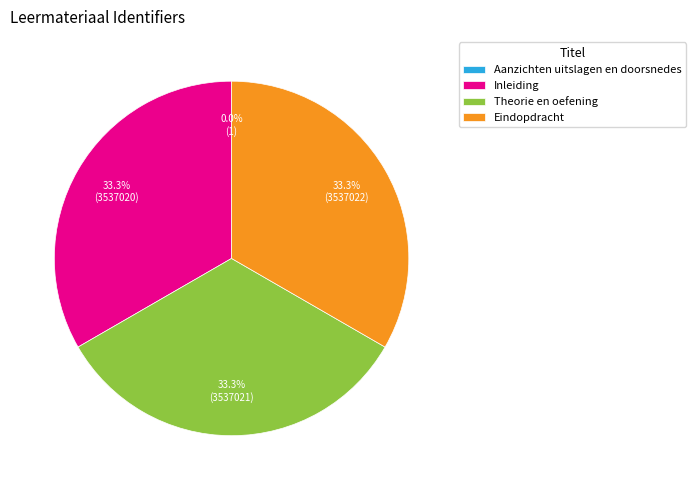

Approximately how many times larger is the value at Theorie en oefening compared to Inleiding?

1.0